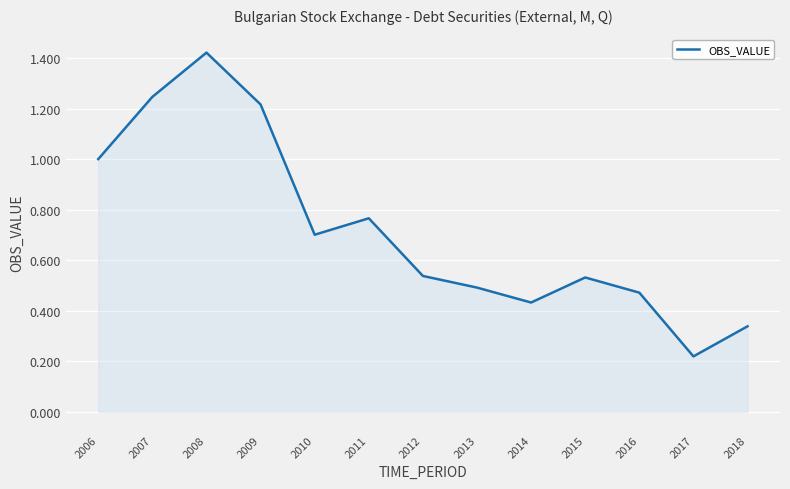

Is it true that the value at 2012 is 0.5?

True